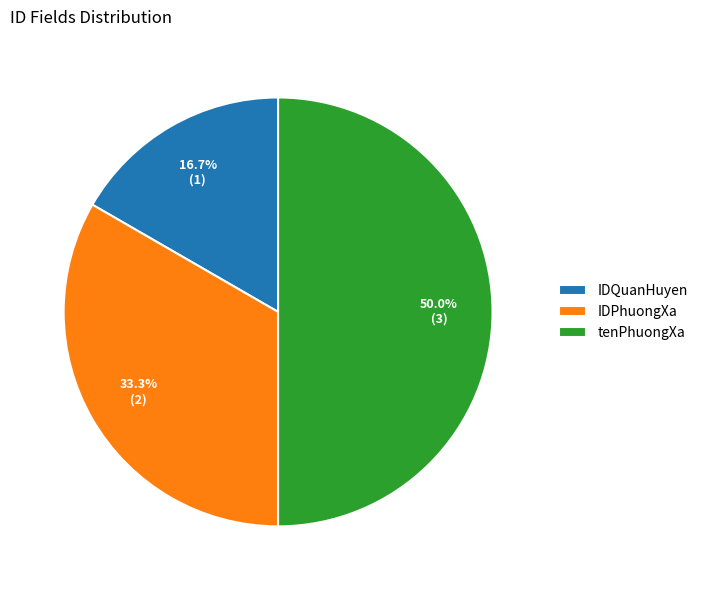

Is IDQuanHuyen the majority of the pie?

No